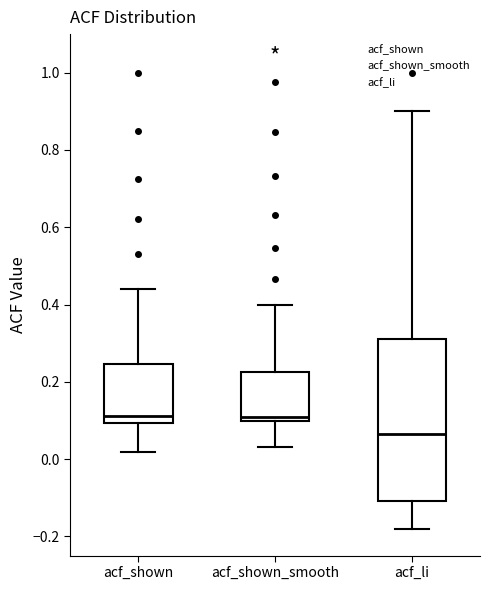

Where does the lower whisker of the box for acf_li end on the y-axis? The values are not printed on the chart, so give them approximately, as read against the axis.

-0.18